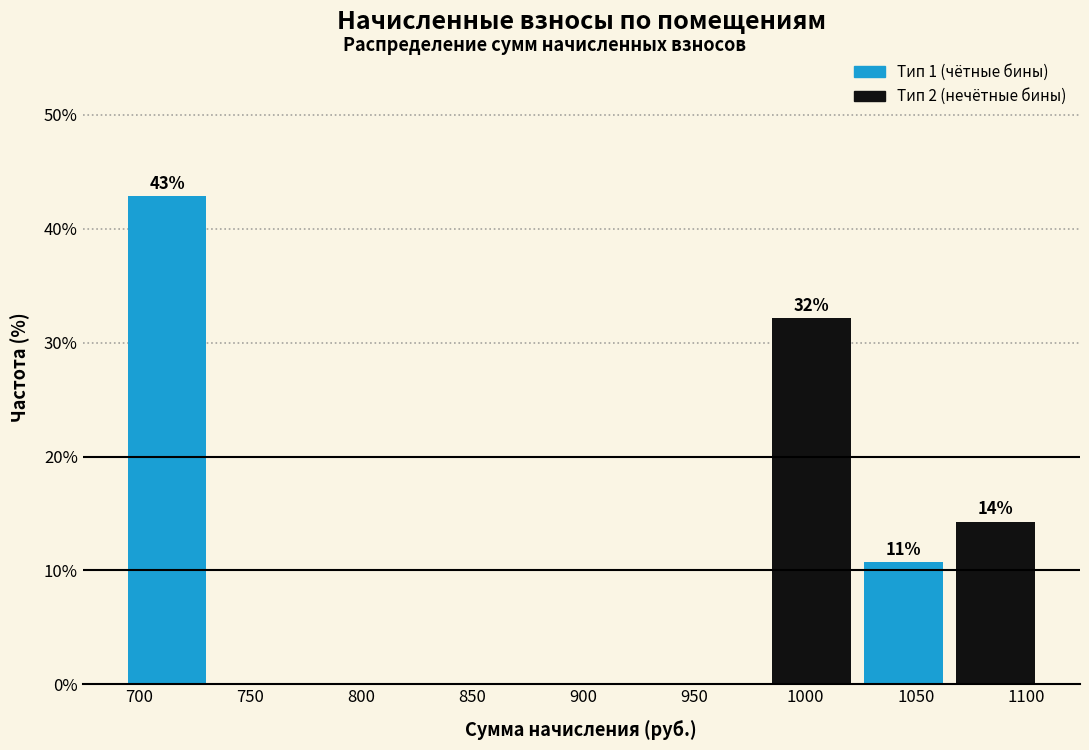

Over which range of the x-axis is the bar tallest?

690 to 735